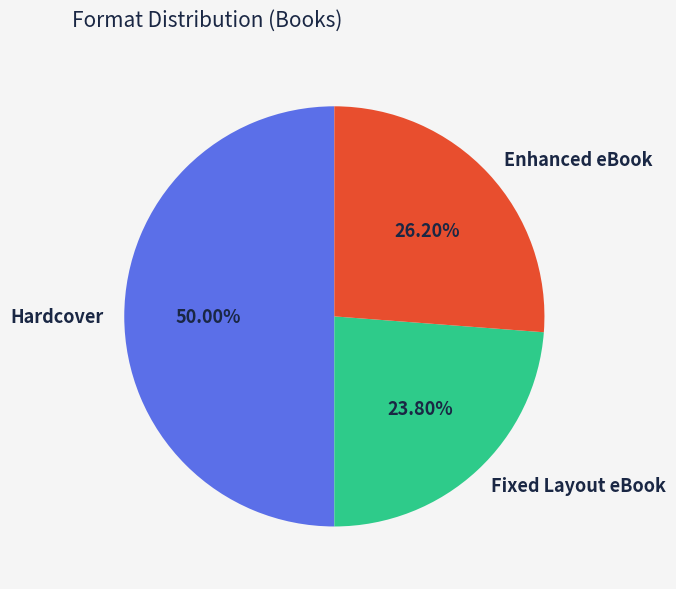

Approximately how many times larger is the value at Fixed Layout eBook compared to Enhanced eBook?

0.9